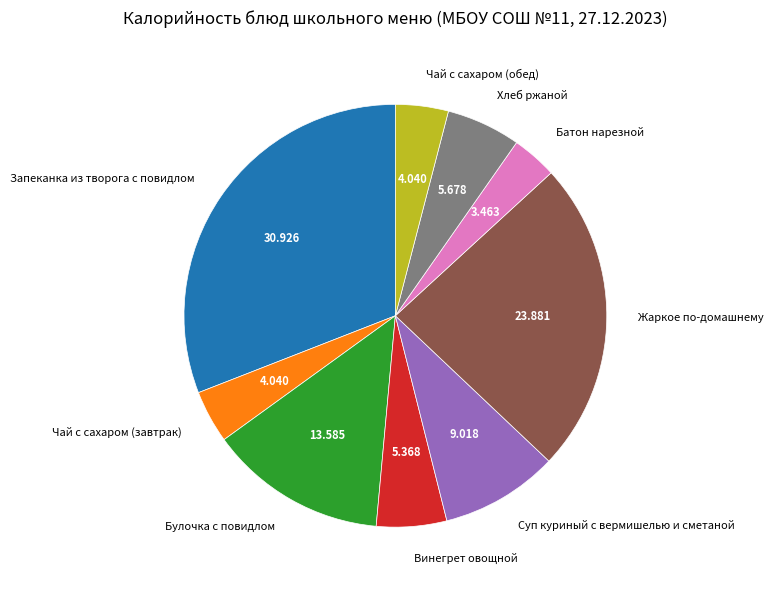

What is the ratio of the value at Батон нарезной to the value at Булочка с повидлом?

0.3